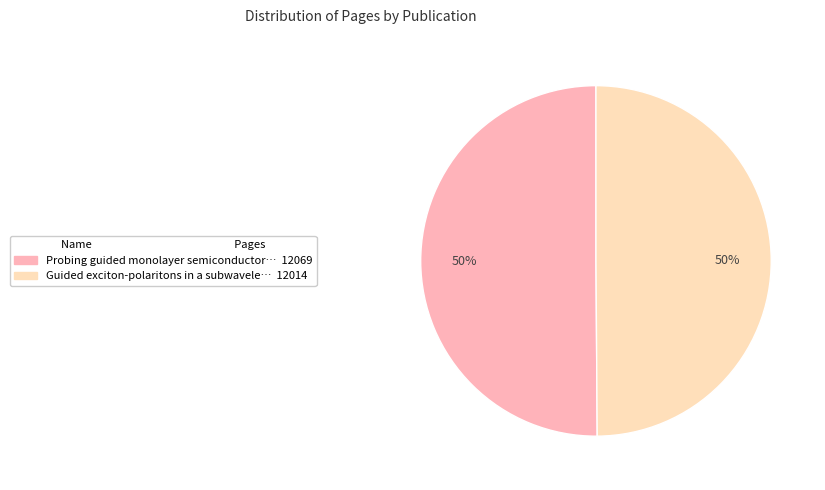

Count the number of slices in the pie.

2